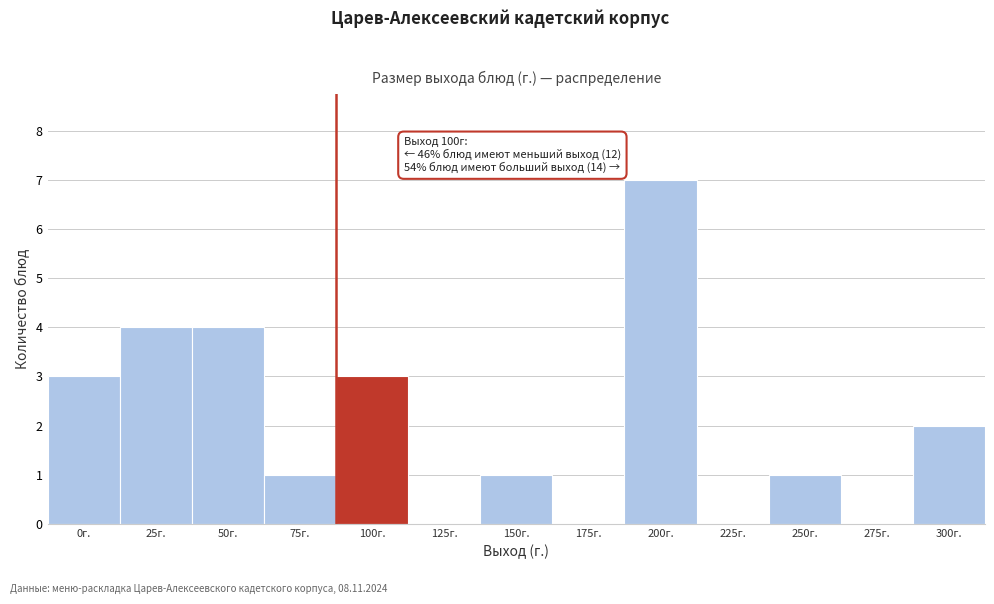

Reading left to right, what are all the values shown in this chart?

0г.=3	25г.=4	50г.=4	75г.=1	100г.=3	125г.=0	150г.=1	175г.=0	200г.=7	225г.=0	250г.=1	275г.=0	300г.=2